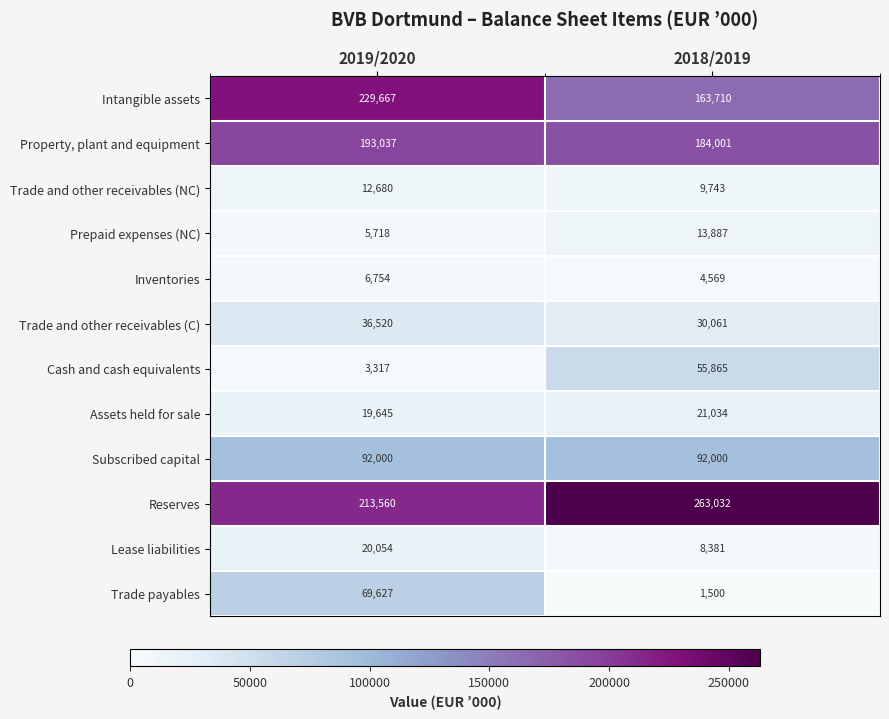

Rank the series by their maximum value, from highest to lowest.

Reserves, Intangible assets, Property, plant and equipment, Subscribed capital, Trade payables, Cash and cash equivalents, Trade and other receivables (C), Assets held for sale, Lease liabilities, Prepaid expenses (NC), Trade and other receivables (NC), Inventories